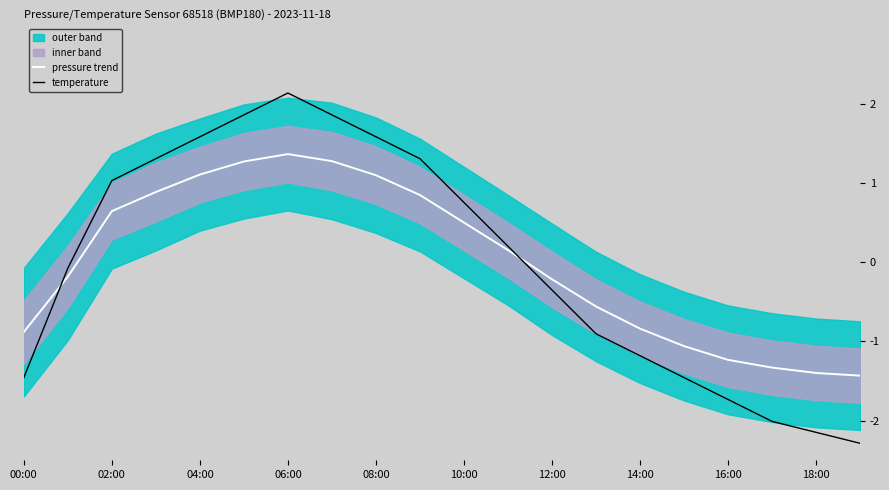

The value of pressure trend at 06:00 is 1.4. True or false?

True